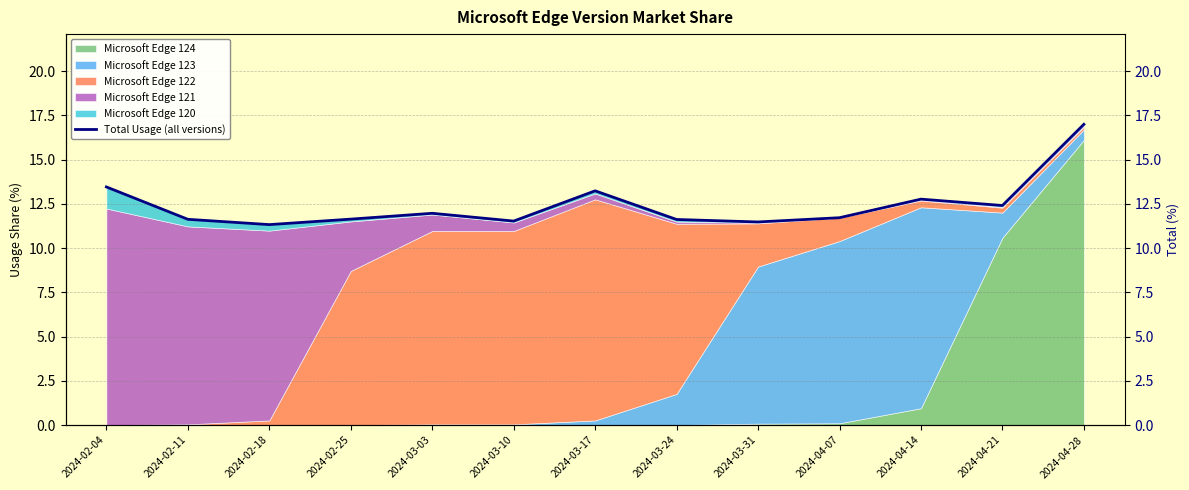

What is the label of the 13th point from the right?

2024-02-04